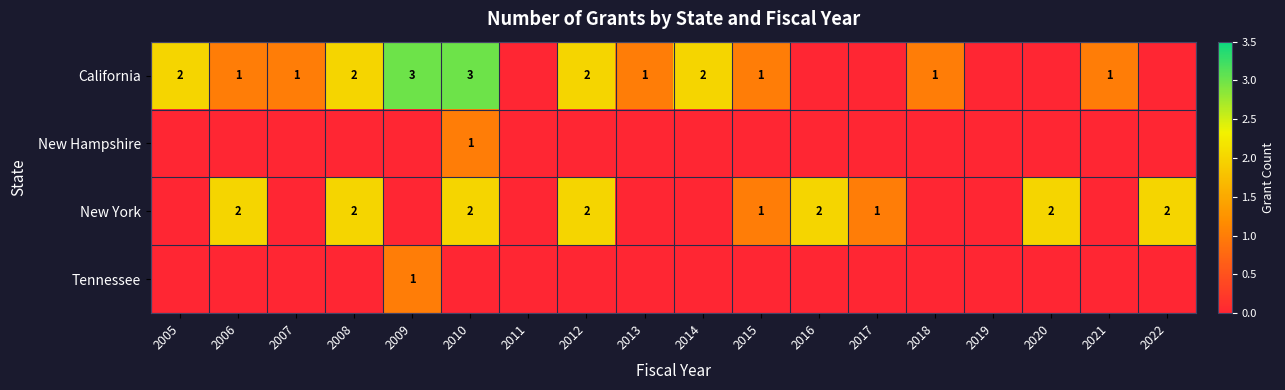

Which has a higher value, 2021 or 2006?

2021